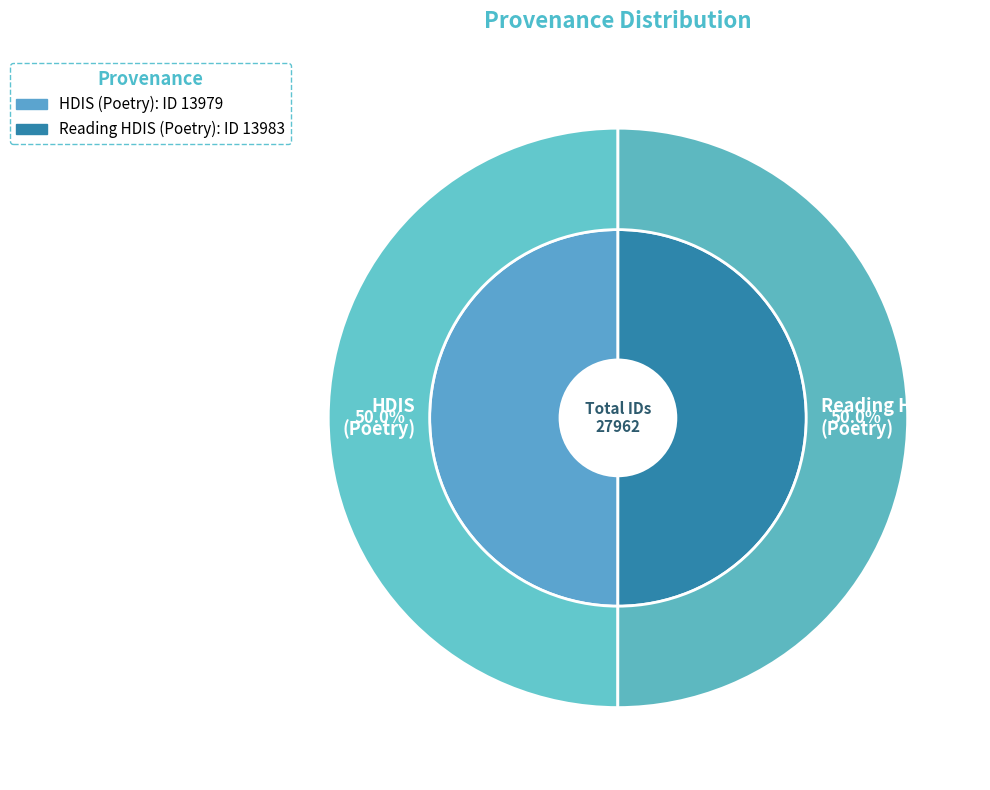

To the nearest percent, what portion does Reading HDIS (Poetry) represent?

50%